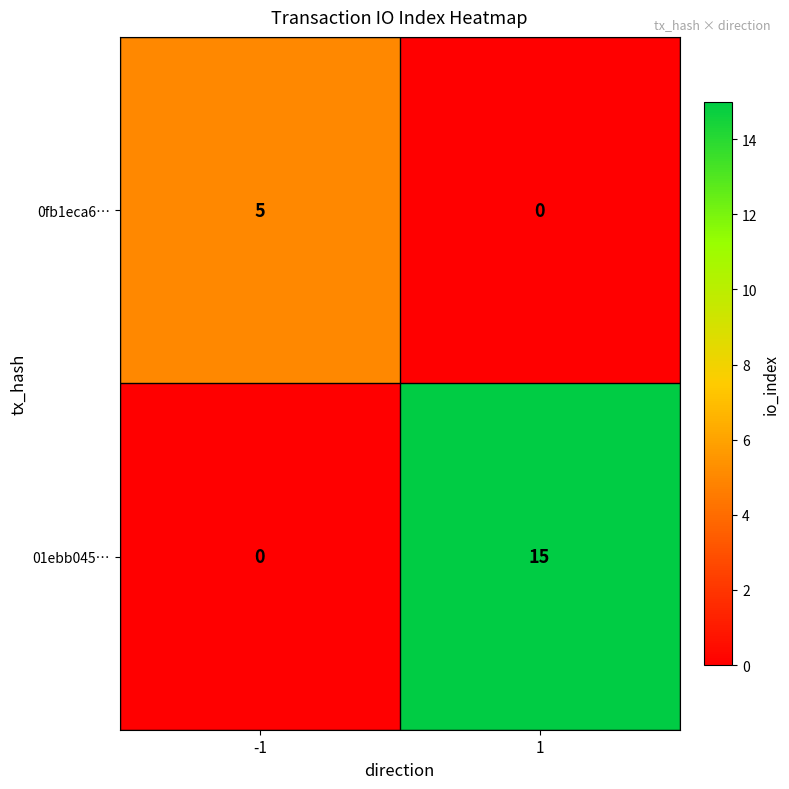

What is the difference between the 0fb1eca6… values at 1 and -1?

5